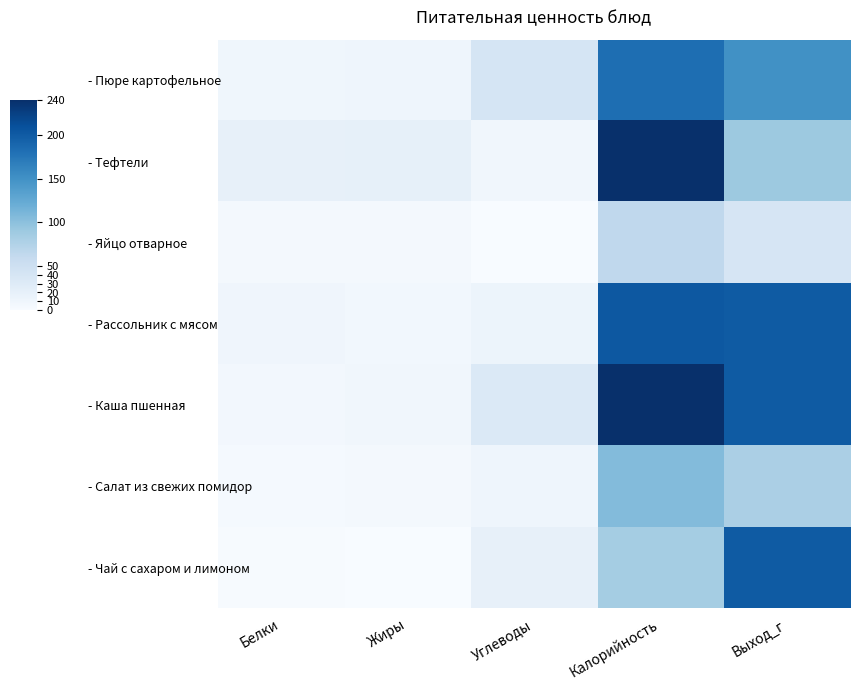

Reading right to left, list all the values displayed in this chart.

- Пюре картофельное: Выход_г=150	Калорийность=182	Углеводы=41	Жиры=11	Белки=9
- Тефтели: Выход_г=90	Калорийность=240	Углеводы=8	Жиры=20	Белки=19
- Яйцо отварное: Выход_г=40	Калорийность=64	Углеводы=0	Жиры=5	Белки=5
- Рассольник с мясом: Выход_г=200	Калорийность=203	Углеводы=13	Жиры=7	Белки=10
- Каша пшенная: Выход_г=200	Калорийность=240	Углеводы=33	Жиры=8	Белки=6
- Салат из свежих помидор: Выход_г=80	Калорийность=105	Углеводы=11	Жиры=4	Белки=3
- Чай с сахаром и лимоном: Выход_г=200	Калорийность=85	Углеводы=19	Жиры=0	Белки=1